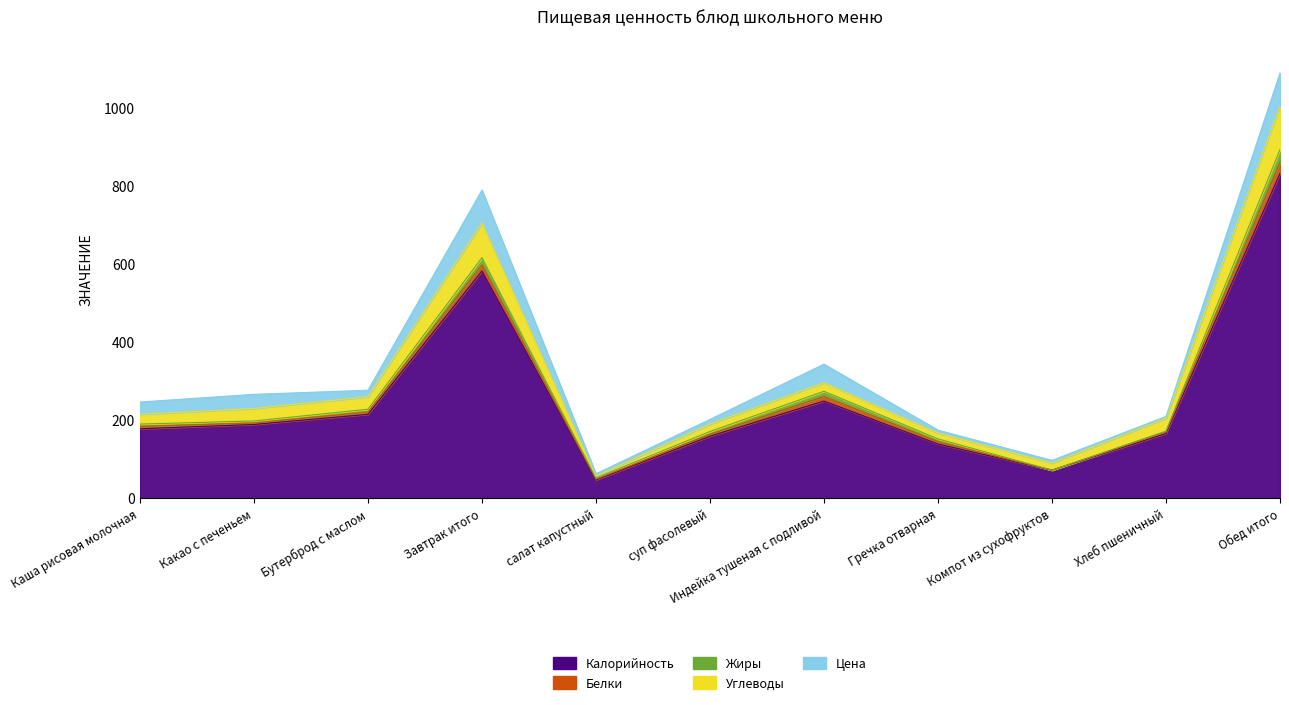

Reading left to right, transcribe all the data shown in this chart.

Калорийность: Каша рисовая молочная=178.0	Какао с печеньем=189.0	Бутерброд с маслом=215.0	Завтрак итого=582.0	салат капустный=47.0	суп фасолевый=159.0	Индейка тушеная с подливой=249.0	Гречка отварная=139.0	Компот из сухофруктов=72.0	Хлеб пшеничный=166.0	Обед итого=832.0
Белки: Каша рисовая молочная=6.0	Какао с печеньем=4.0	Бутерброд с маслом=6.0	Завтрак итого=16.0	салат капустный=2.0	суп фасолевый=5.0	Индейка тушеная с подливой=12.0	Гречка отварная=6.0	Компот из сухофруктов=0.0	Хлеб пшеничный=4.0	Обед итого=29.0
Жиры: Каша рисовая молочная=6.0	Какао с печеньем=5.0	Бутерброд с маслом=7.0	Завтрак итого=18.0	салат капустный=3.0	суп фасолевый=7.0	Индейка тушеная с подливой=13.0	Гречка отварная=7.0	Компот из сухофруктов=0.0	Хлеб пшеничный=2.0	Обед итого=32.0
Углеводы: Каша рисовая молочная=25.0	Какао с печеньем=32.0	Бутерброд с маслом=32.0	Завтрак итого=89.0	салат капустный=5.0	суп фасолевый=19.0	Индейка тушеная с подливой=22.0	Гречка отварная=15.0	Компот из сухофруктов=18.0	Хлеб пшеничный=33.0	Обед итого=112.0
Цена: Каша рисовая молочная=31.5	Какао с печеньем=36.1	Бутерброд с маслом=16.7	Завтрак итого=84.3	салат капустный=5.7	суп фасолевый=12.0	Индейка тушеная с подливой=47.4	Гречка отварная=7.5	Компот из сухофруктов=7.0	Хлеб пшеничный=4.7	Обед итого=84.3